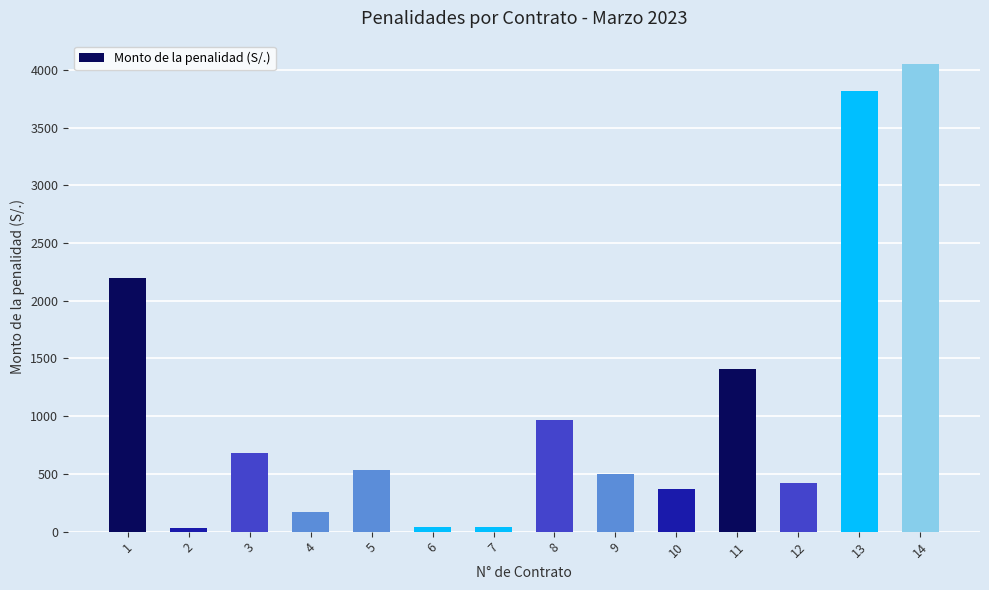

How many bars are there in total?

14